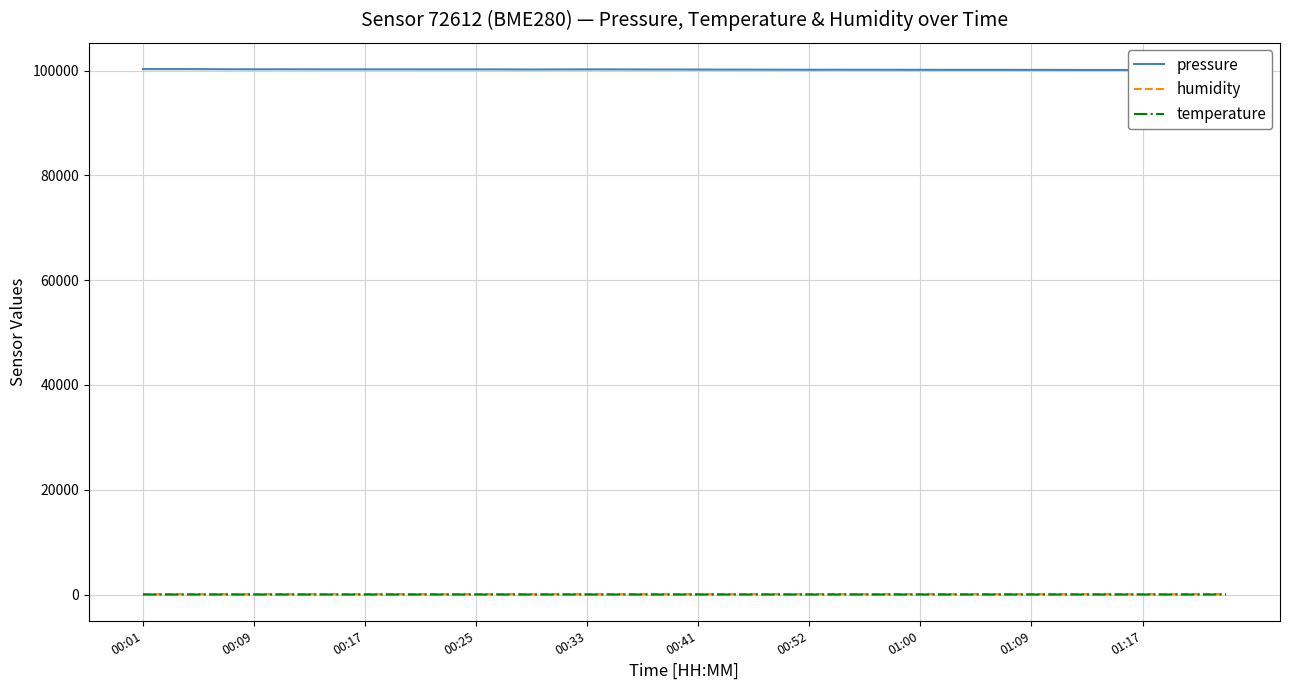

True or false: humidity and pressure intersect in this chart.

False